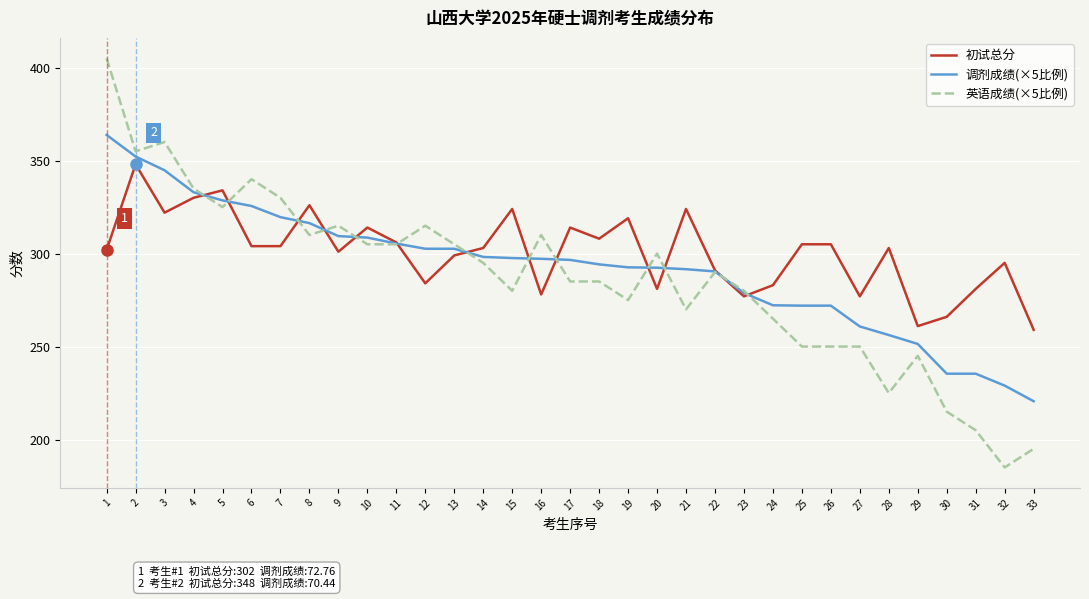

What are all the series names shown in the legend?

初试总分, 调剂成绩(×5比例), 英语成绩(×5比例)